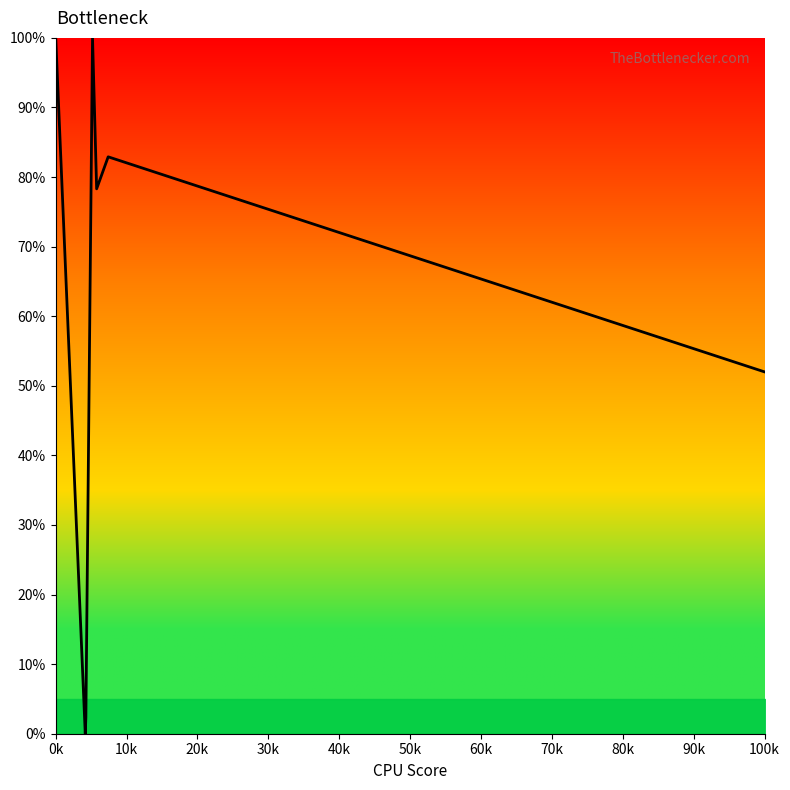

What is the greatest value displayed?

100.0